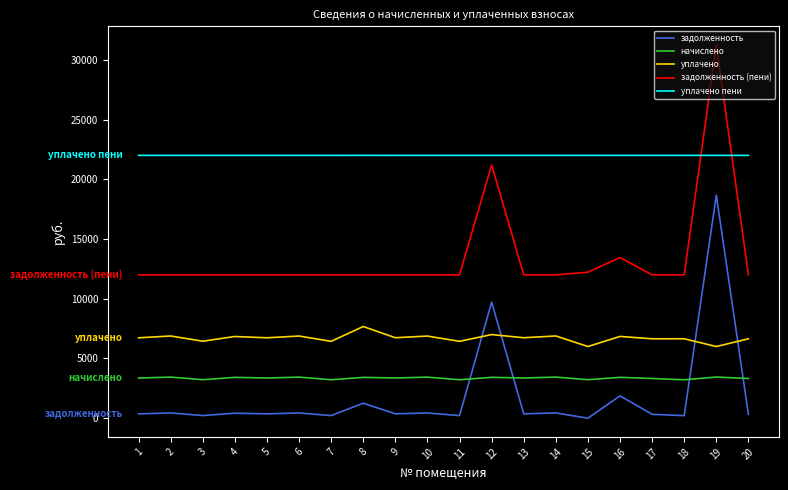

What are all the series names shown in the legend?

задолженность, начислено, уплачено, задолженность (пени), уплачено пени